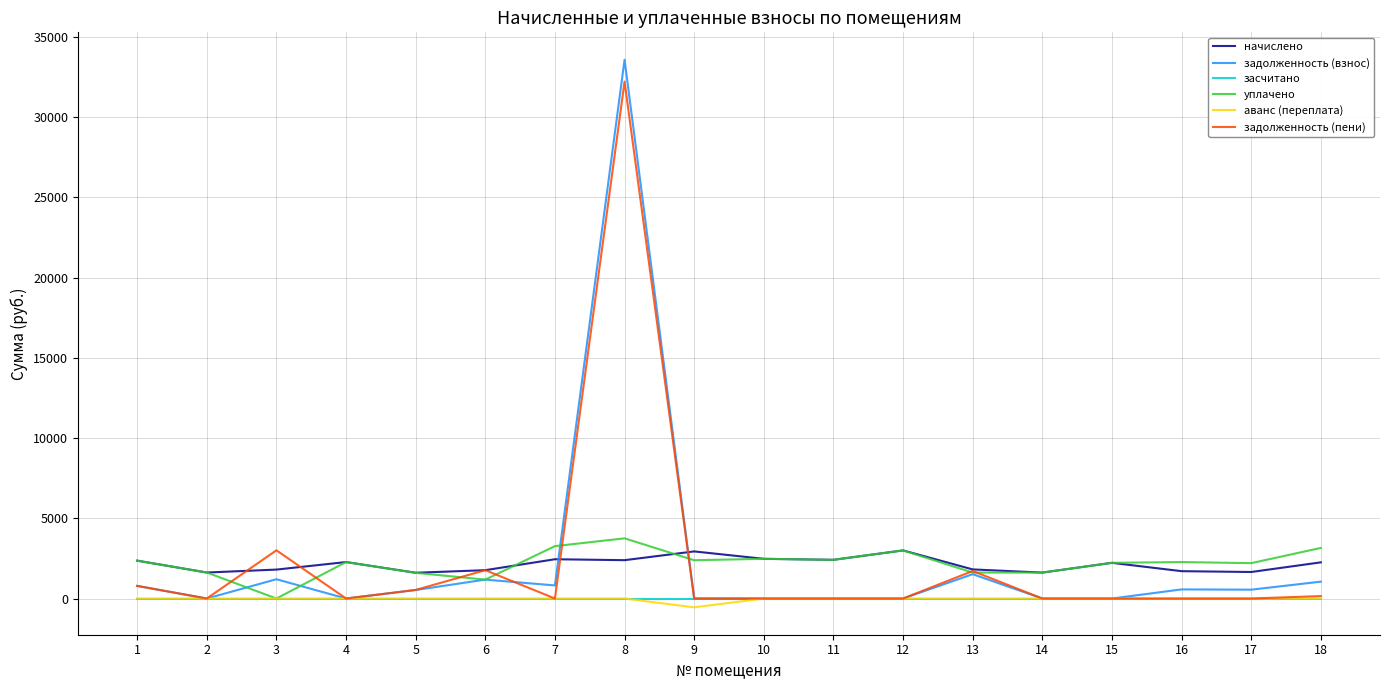

Which series has the widest spread of values?

задолженность (взнос)